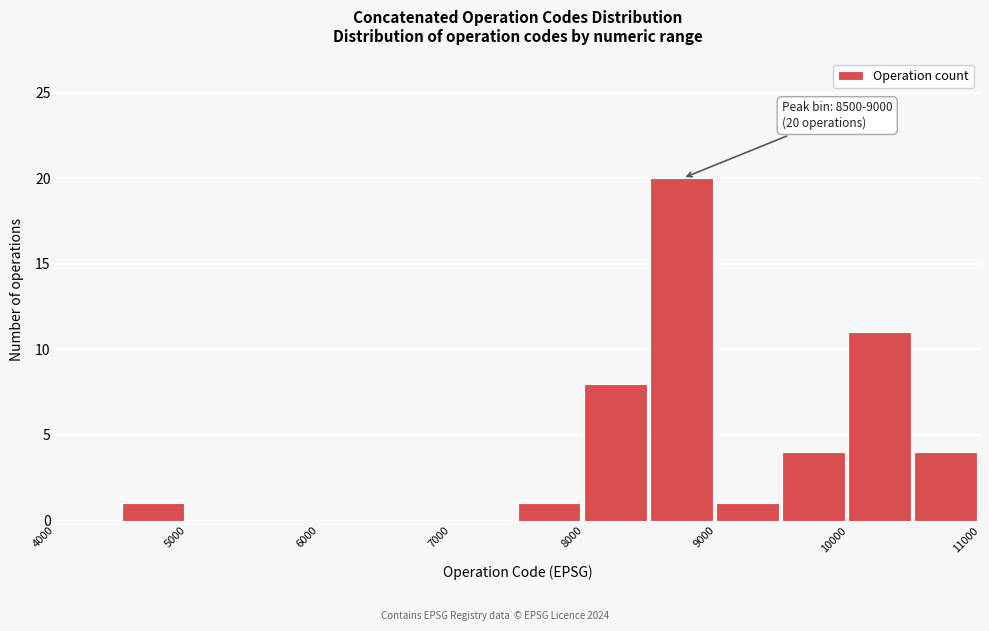

Which range on the x-axis has the tallest bar?

8500 to 9000